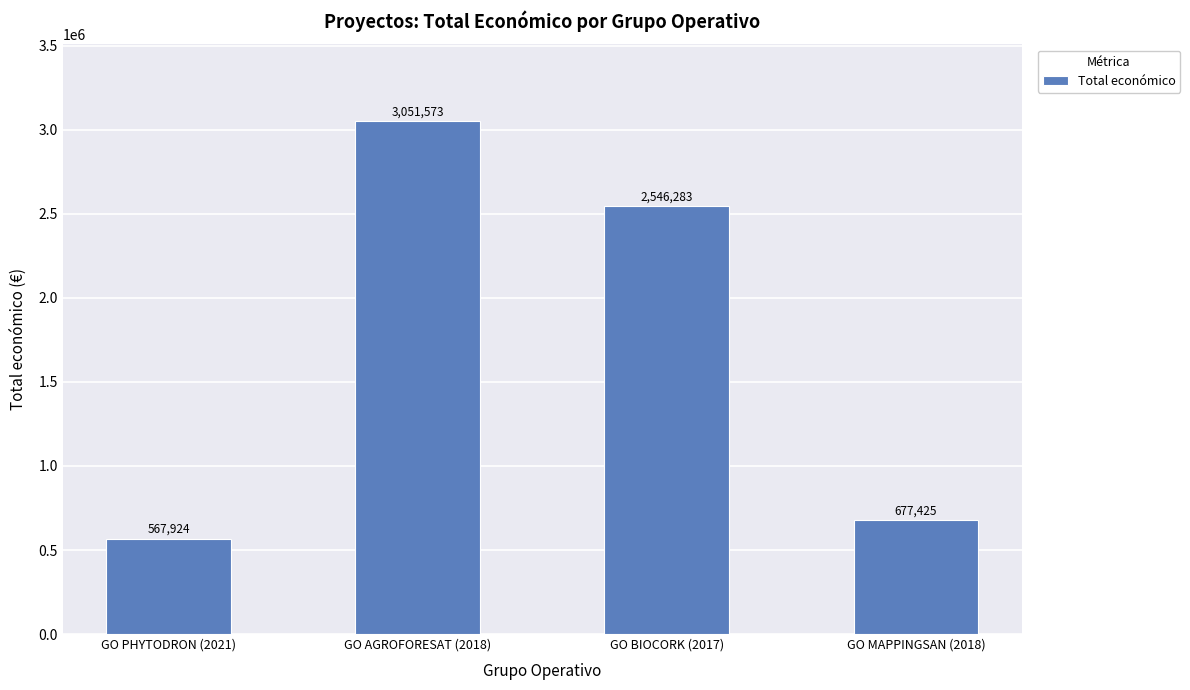

What is the sum of all values?

6843205